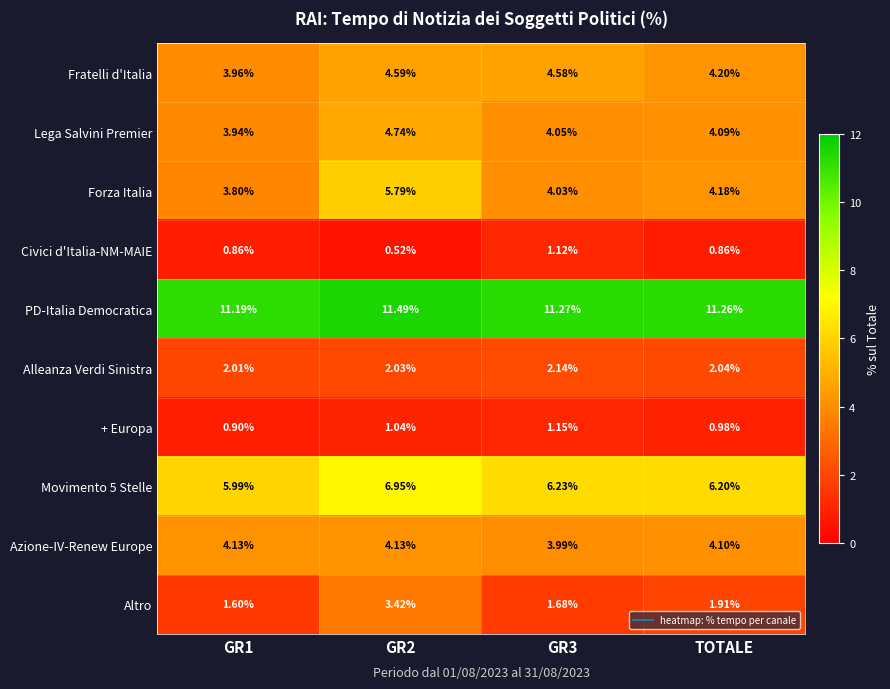

Which series changed the most between GR1 and GR3?

Fratelli d'Italia